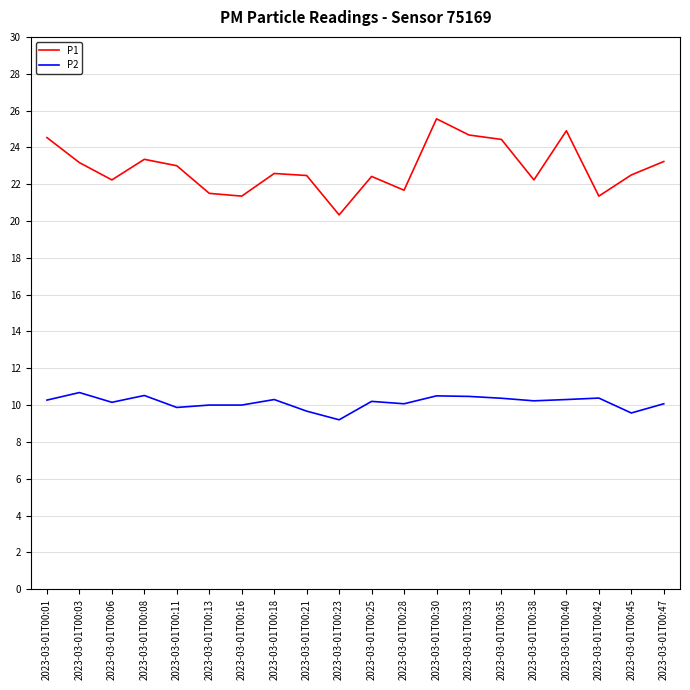

What is the minimum value shown in the chart?

9.2